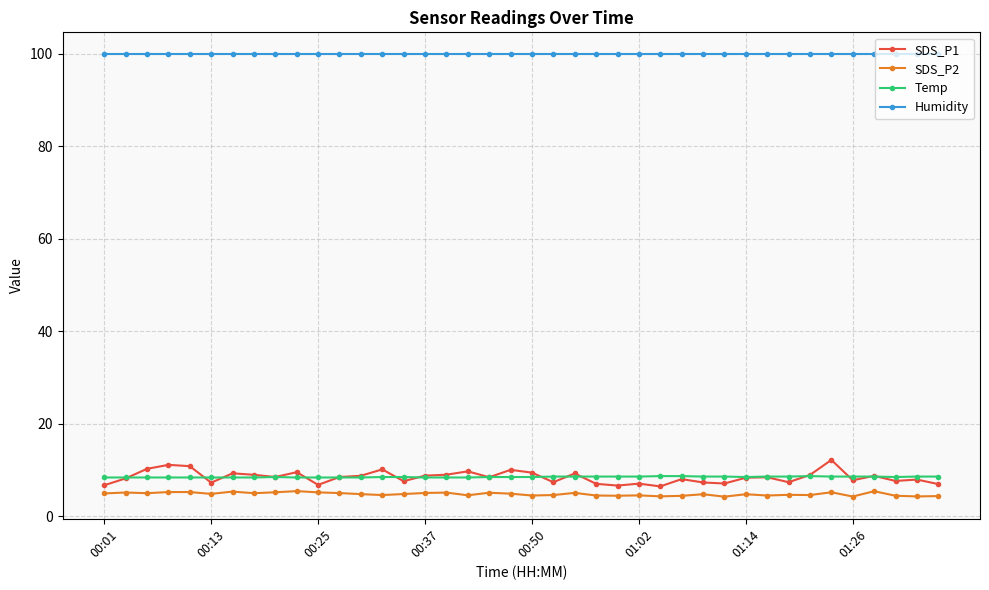

Which series has the widest spread of values?

SDS_P1